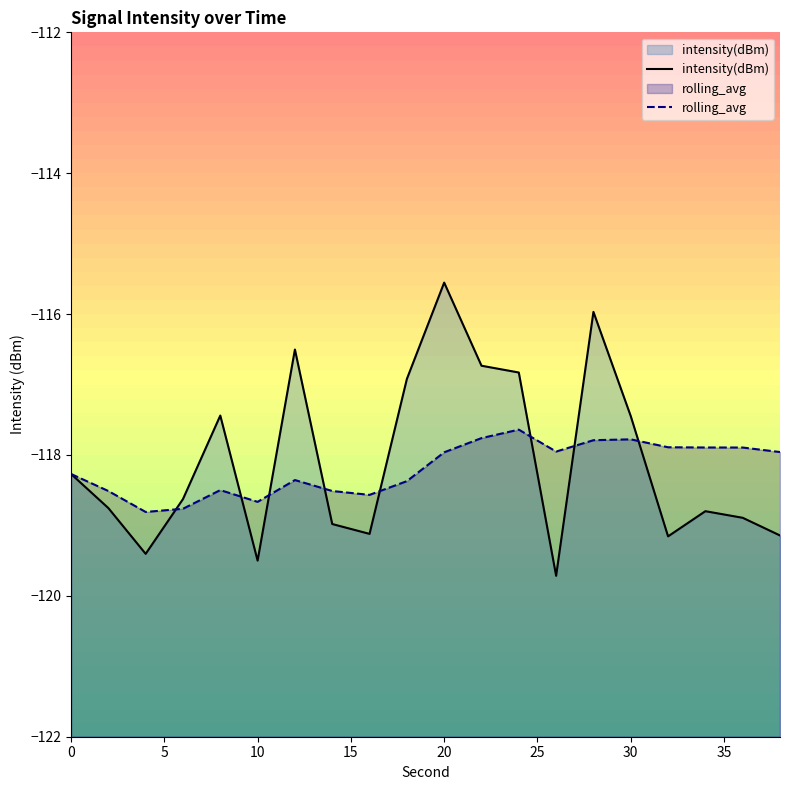

Which category has the highest value in the intensity(dBm) series?

20